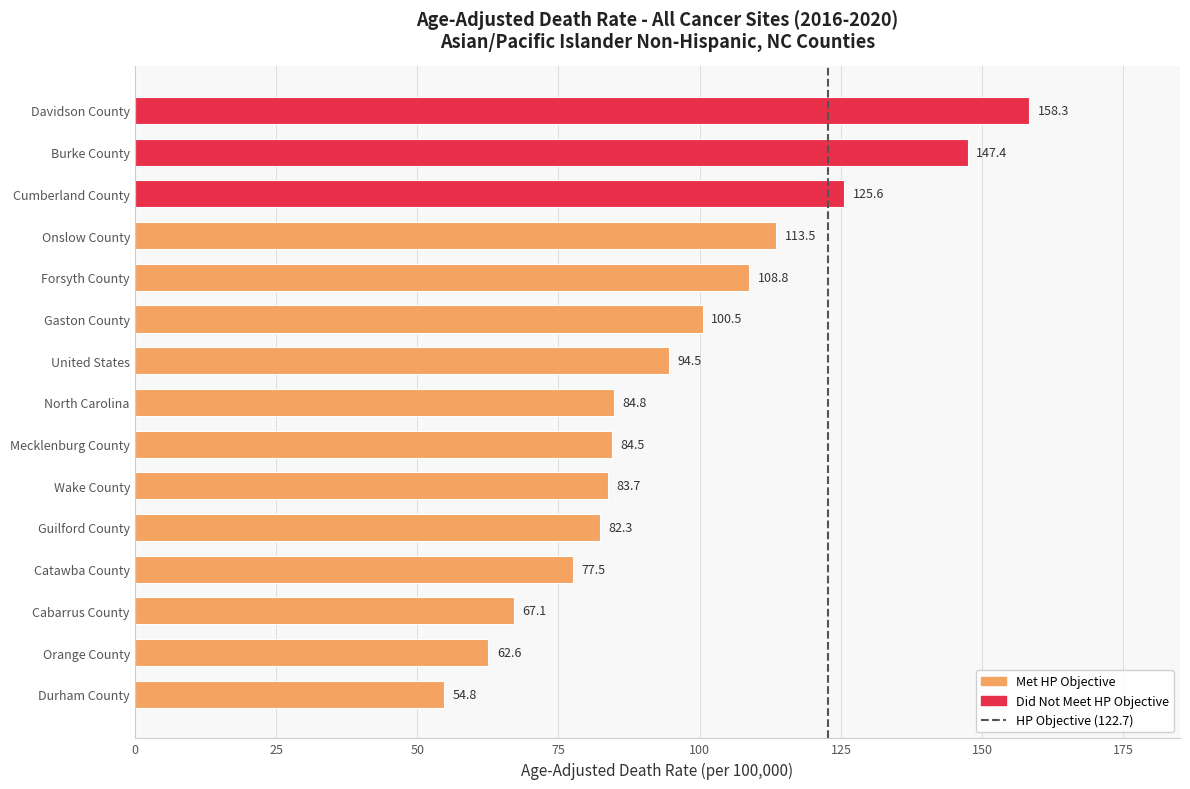

True or false: the data shows 125.6 at Cumberland County.

True